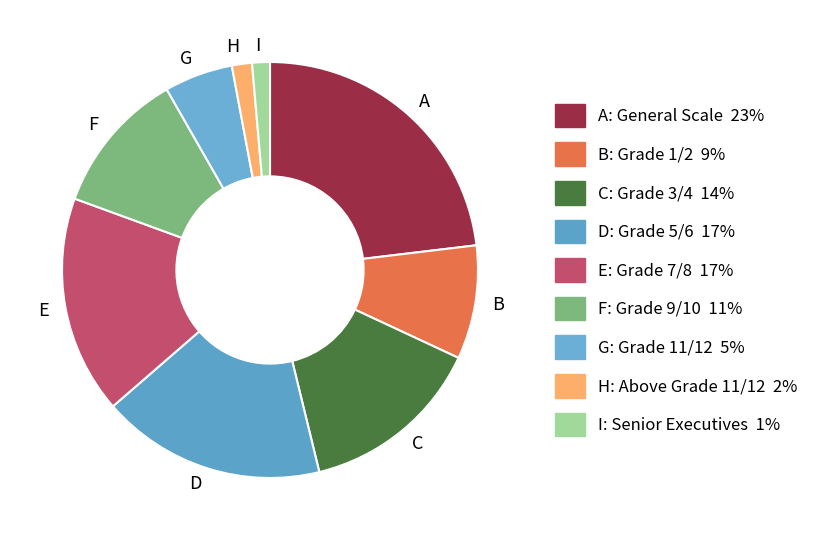

True or false: G accounts for 5% of the total.

True